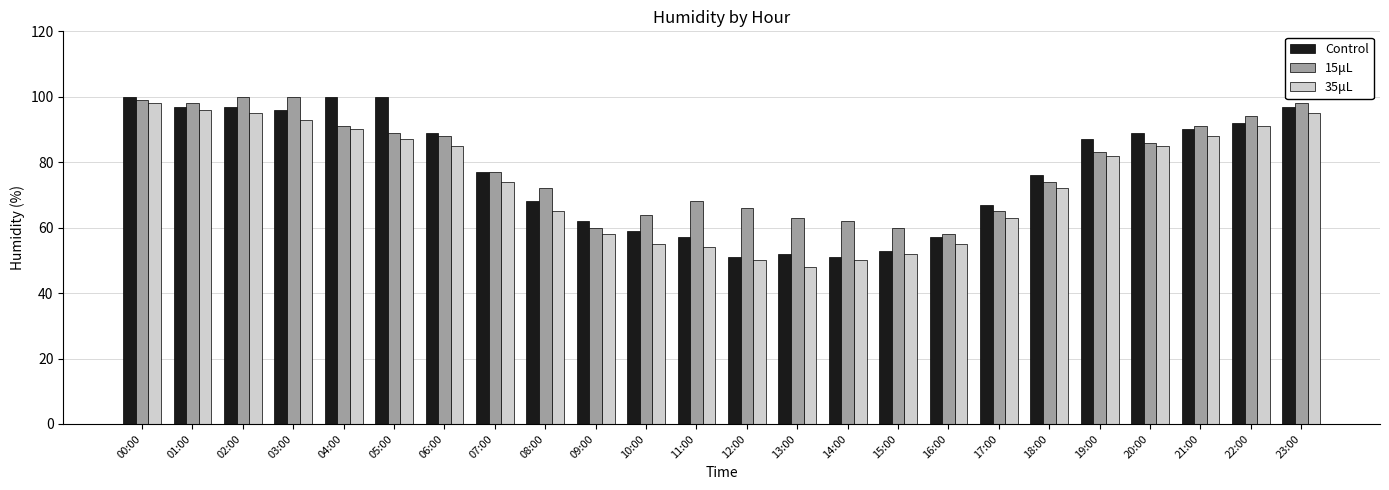

What is the total value across all series at 04:00?

281